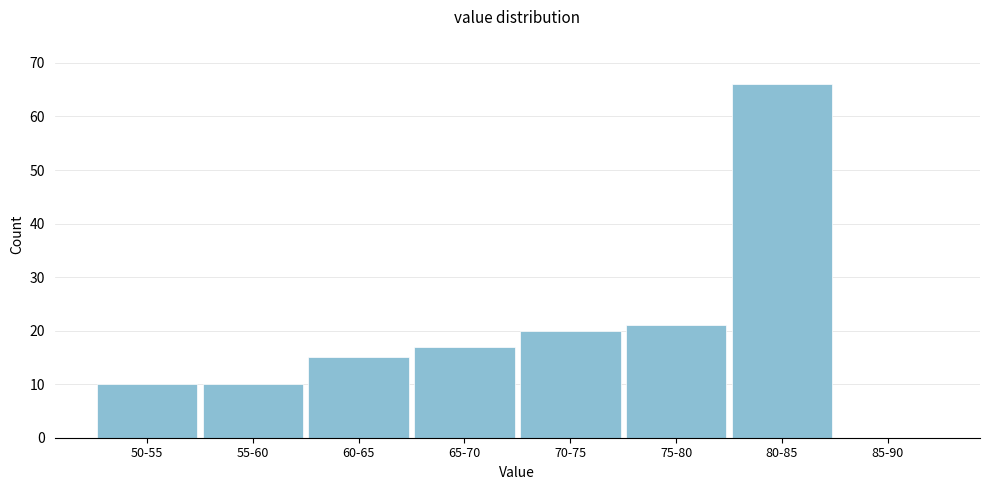

Reading left to right, what are all the values shown in this chart?

50-55=10	55-60=10	60-65=15	65-70=17	70-75=20	75-80=21	80-85=66	85-90=0